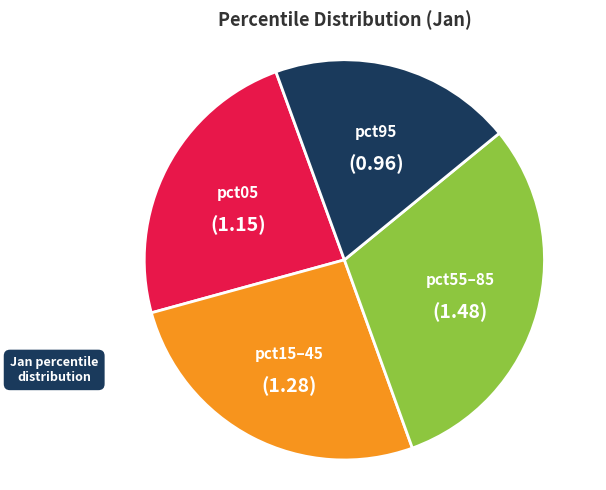

Rank the categories by value from lowest to highest.

pct95, pct05, pct15–45, pct55–85